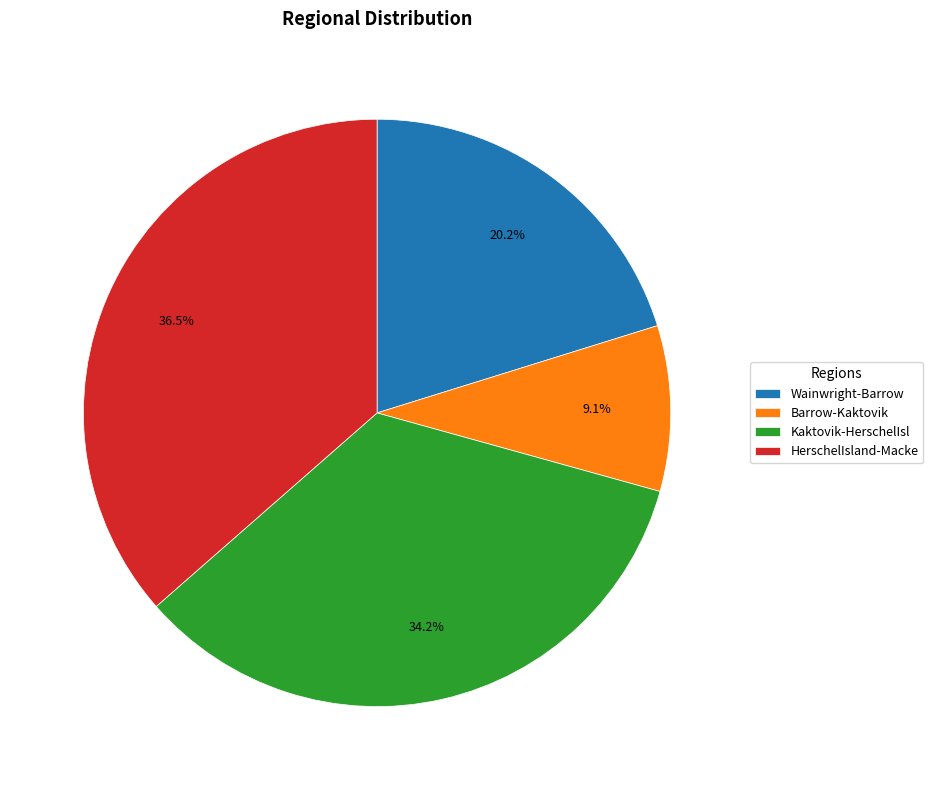

Between HerschelIsland-Macke and Wainwright-Barrow, which is larger?

HerschelIsland-Macke